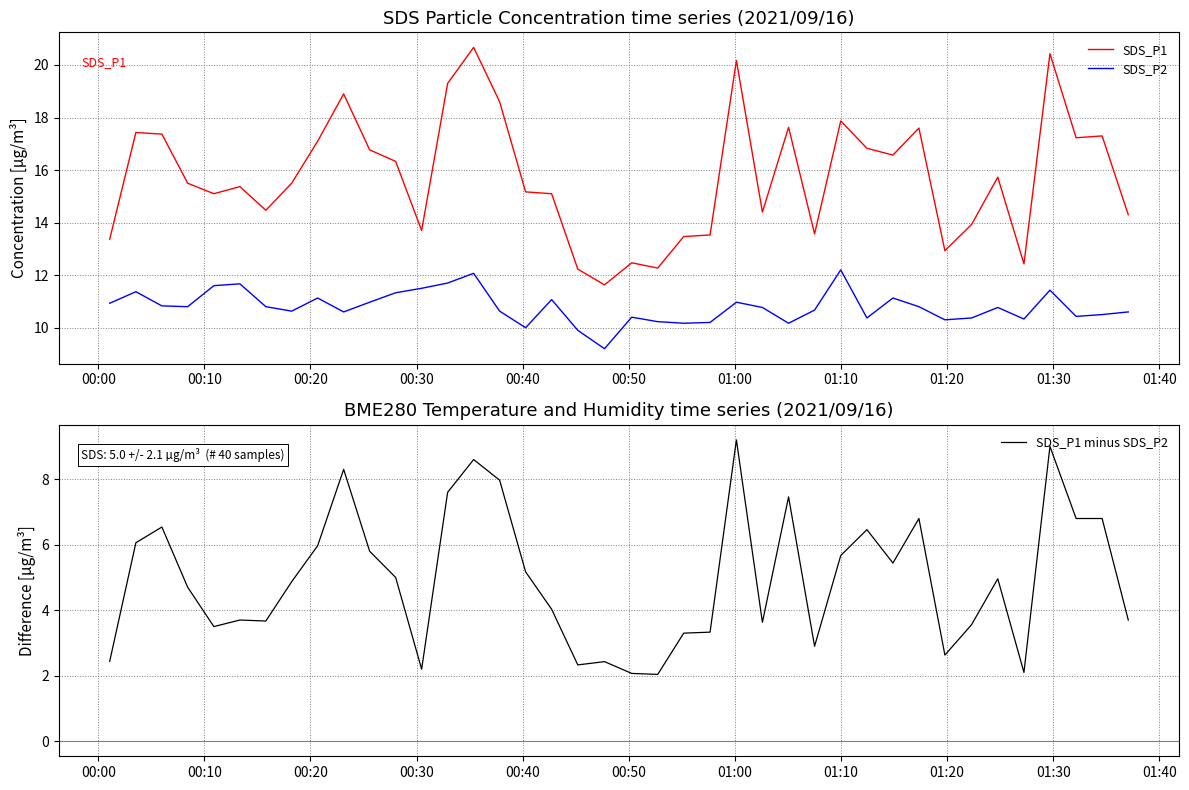

True or false: SDS_P2 and SDS_P1 intersect in this chart.

False